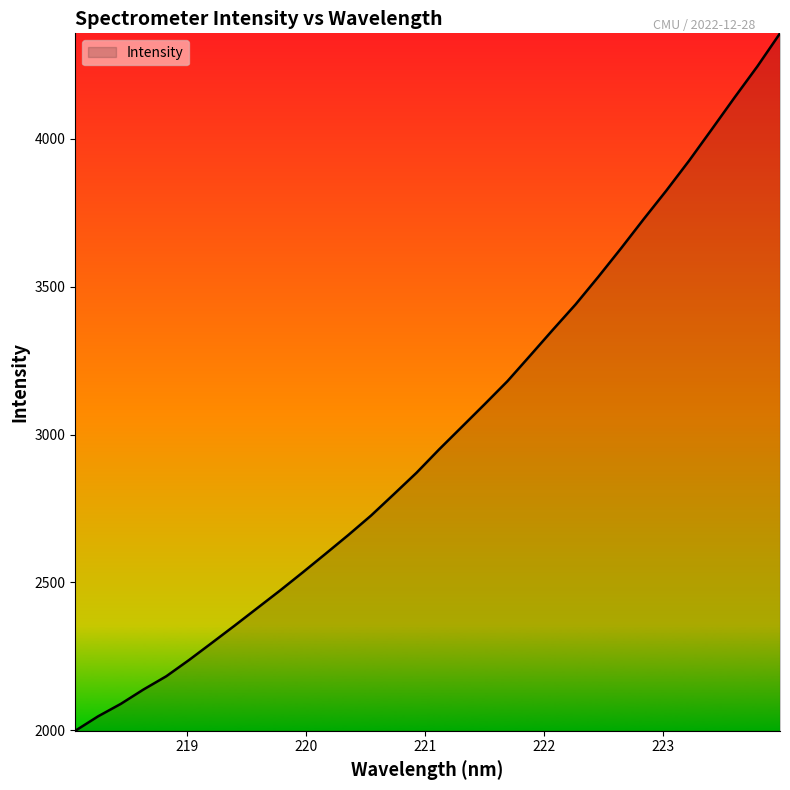

How many values are below 2950?

16